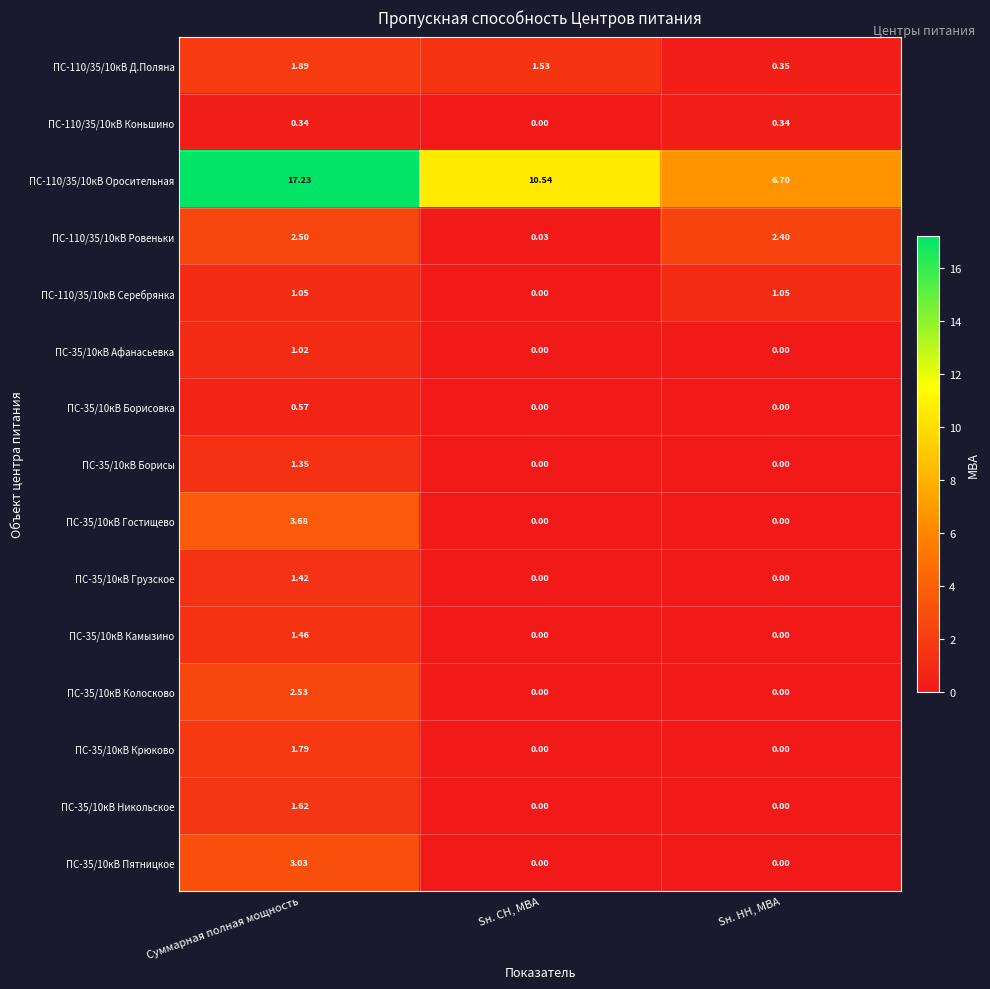

At which category is the sum across all series the highest?

Суммарная полная мощность